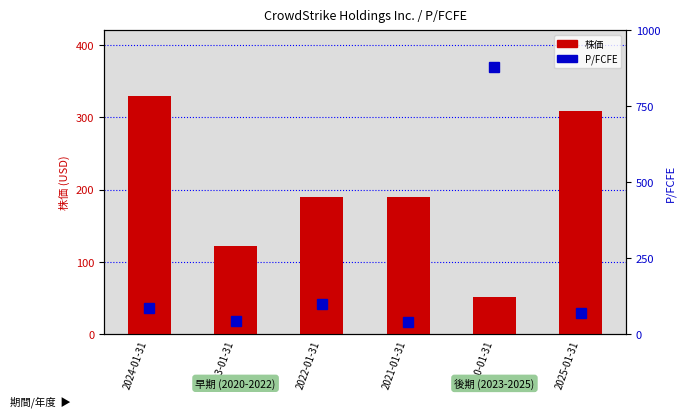

What is the sum of the 株価 values at 2022-01-31 and 2020-01-31?

241.1